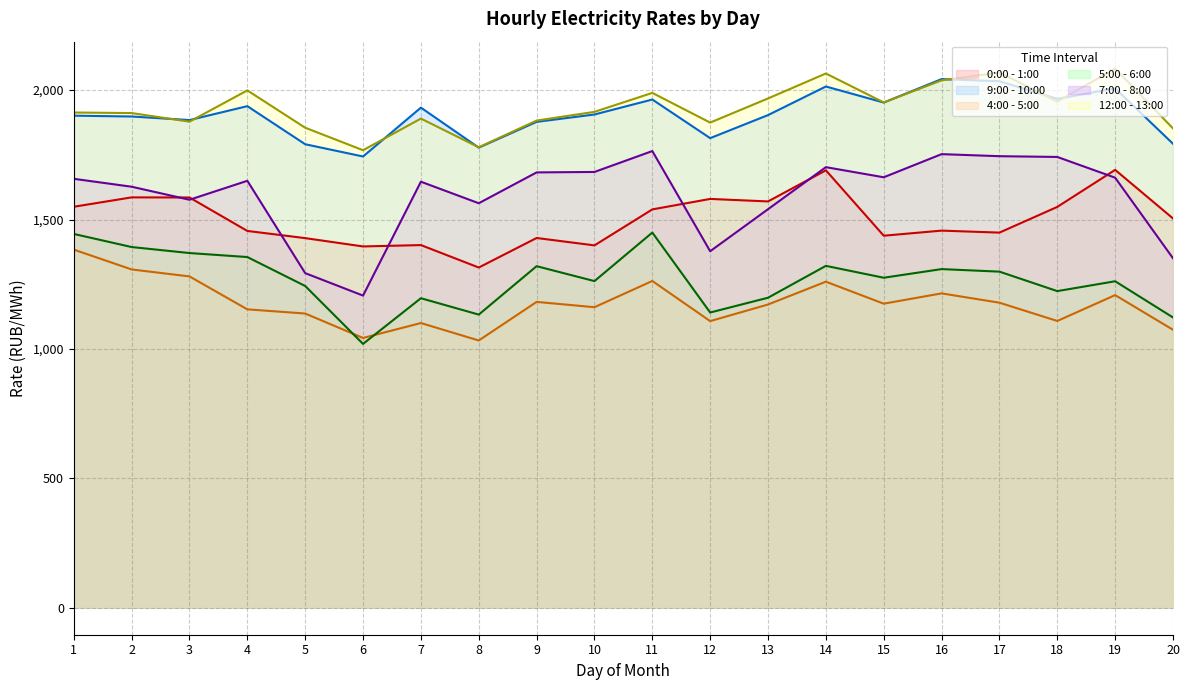

What is the sum of all 5:00 - 6:00 values?

25335.0